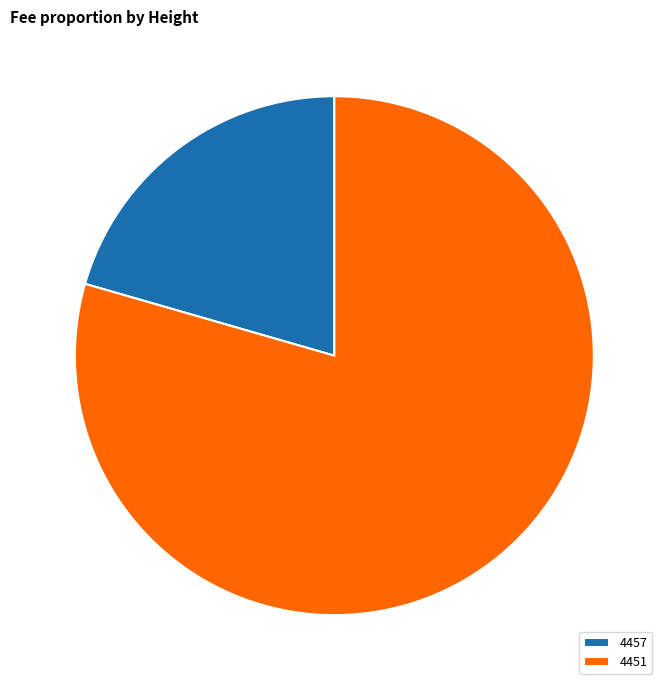

The 4457 slice represents 10% of the pie. True or false?

False